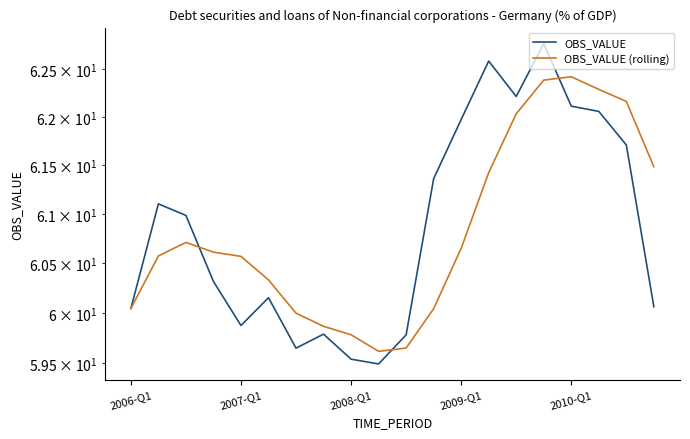

Reading left to right, what are all the values shown in this chart?

OBS_VALUE: 60.0	61.1	61.0	60.3	59.9	60.2	59.6	59.8	59.5	59.5	59.8	61.4	62.0	62.6	62.2	62.8	62.1	62.1	61.7	60.1
OBS_VALUE (rolling): 60.0	60.6	60.7	60.6	60.6	60.3	60.0	59.9	59.8	59.6	59.6	60.0	60.7	61.4	62.0	62.4	62.4	62.3	62.2	61.5